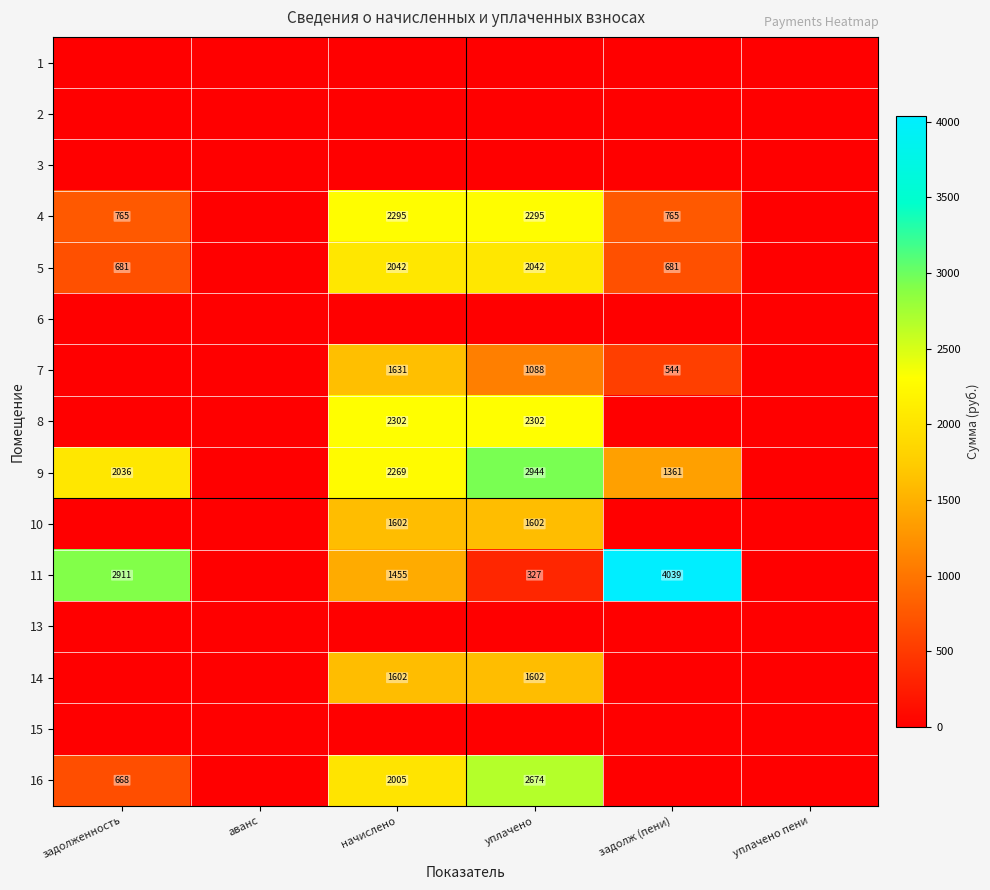

What is the sum of the 4 values at задолженность and уплачено?

3060